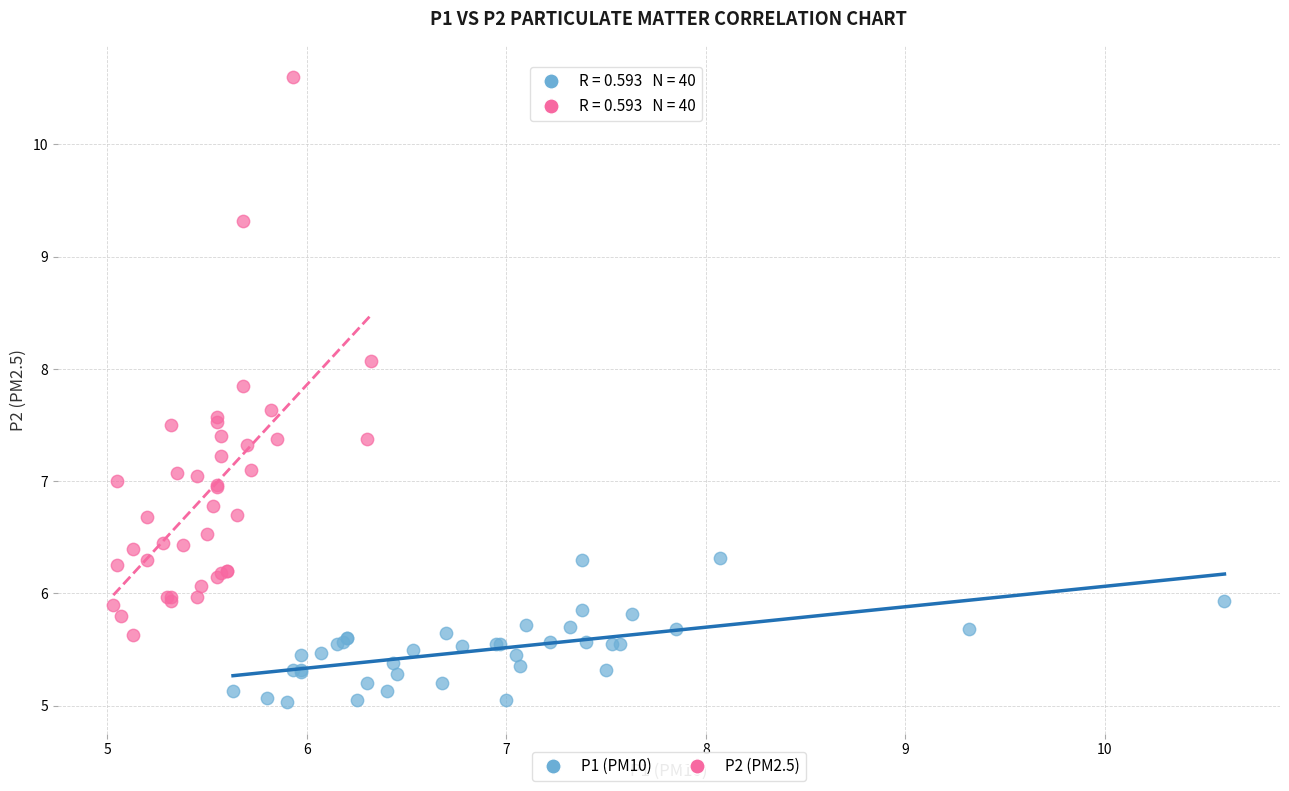

Which series has the widest spread of Y values?

P2 (PM2.5)